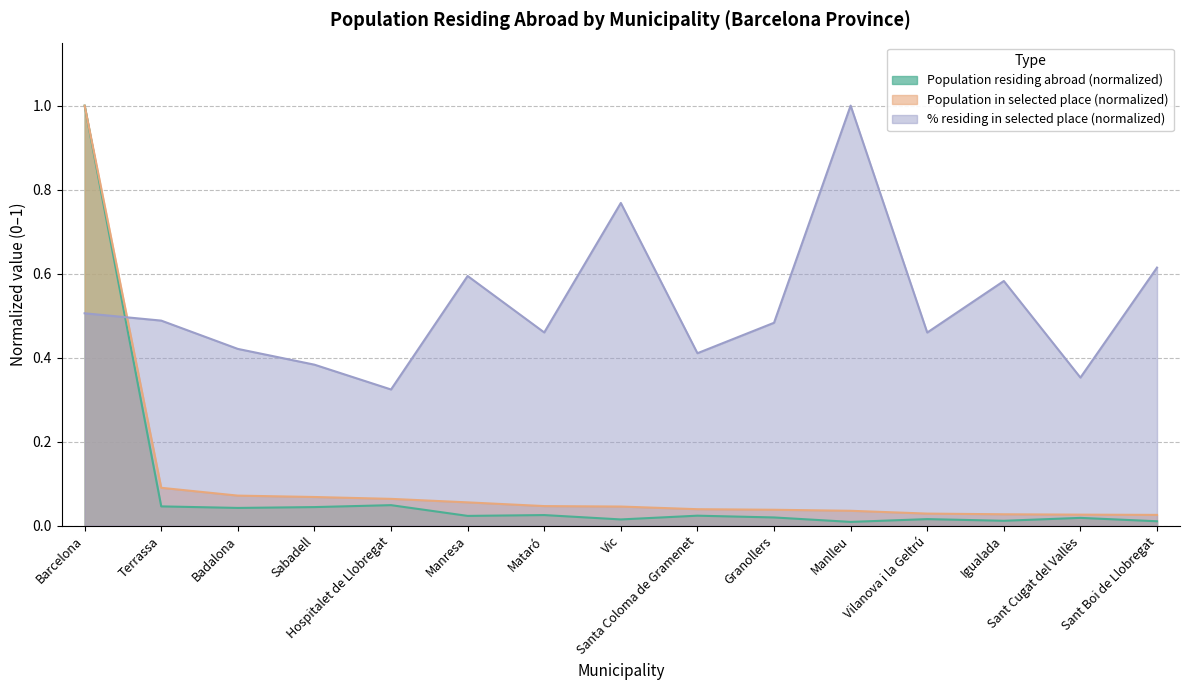

True or false: Population residing abroad and Population in selected place (abs) cross at least once.

False